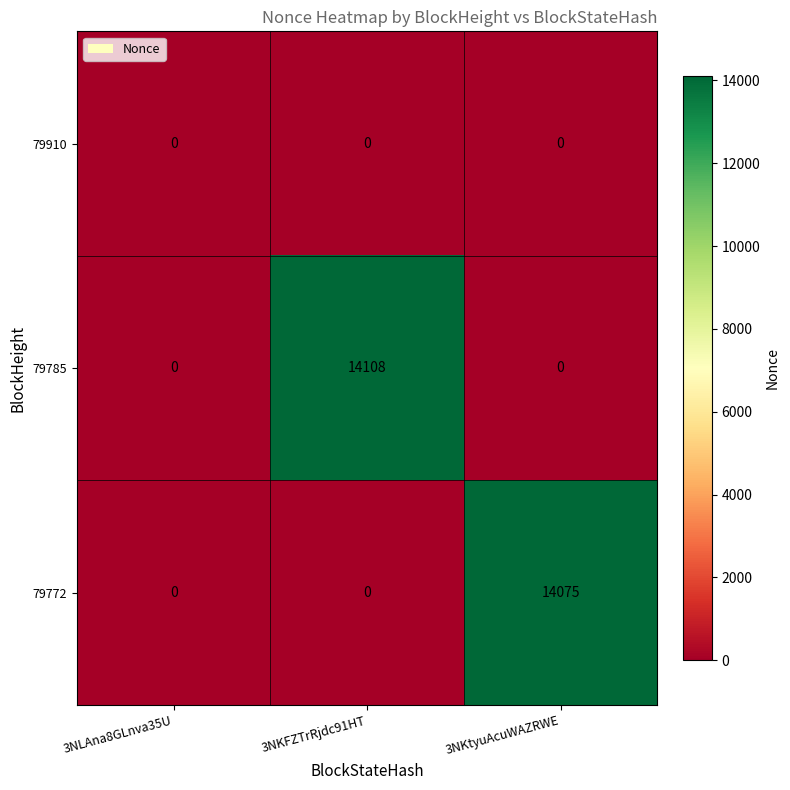

What is the maximum value shown in the chart?

14108